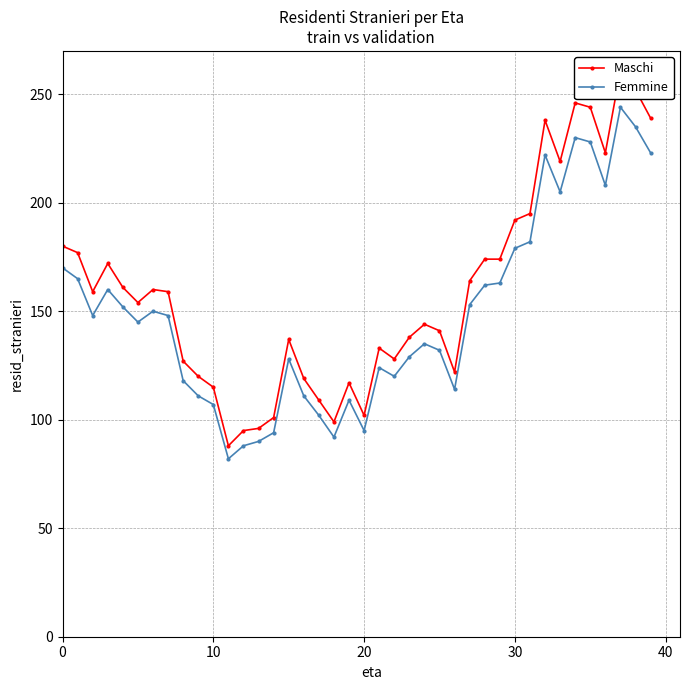

Which label corresponds to the largest value in the chart?

37